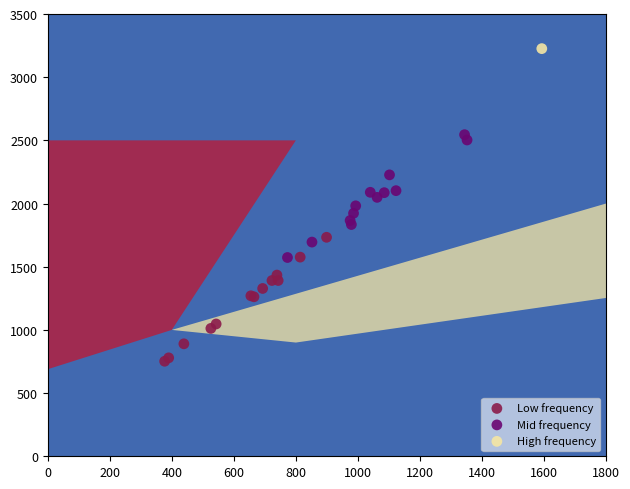

Which series contains the highest Y value?

High frequency